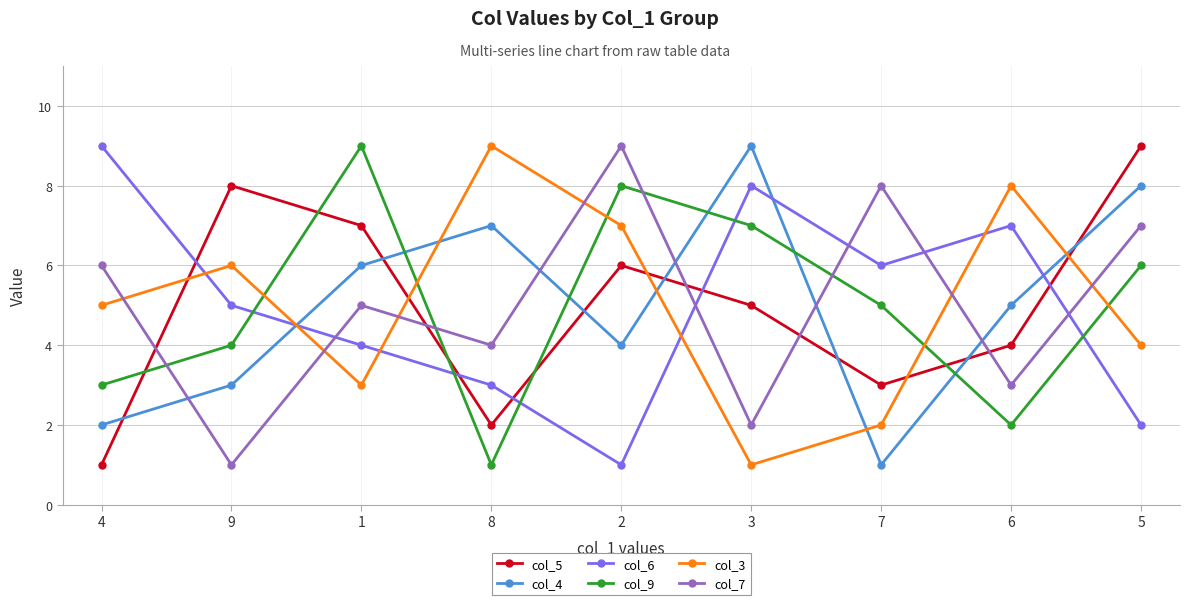

How many col_3 values are between 3 and 7?

5